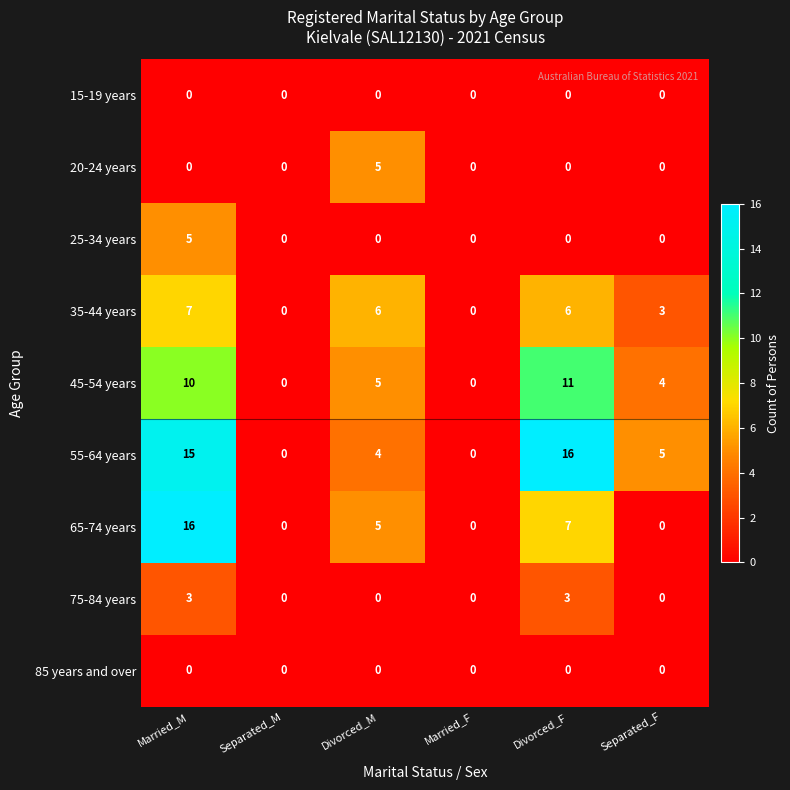

What is the highest value of the 35-44 years series?

7